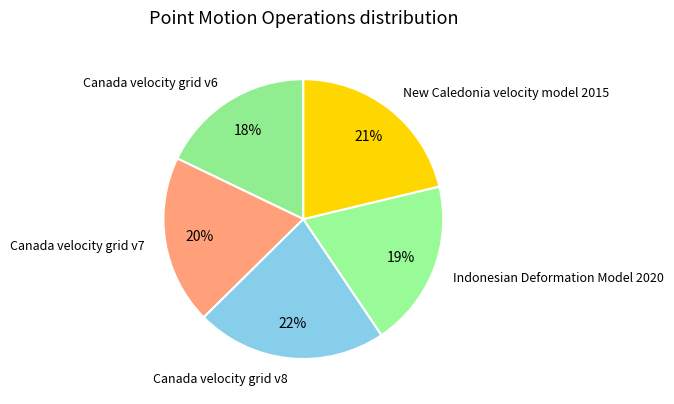

To the nearest percent, what portion does Indonesian Deformation Model 2020 represent?

19%